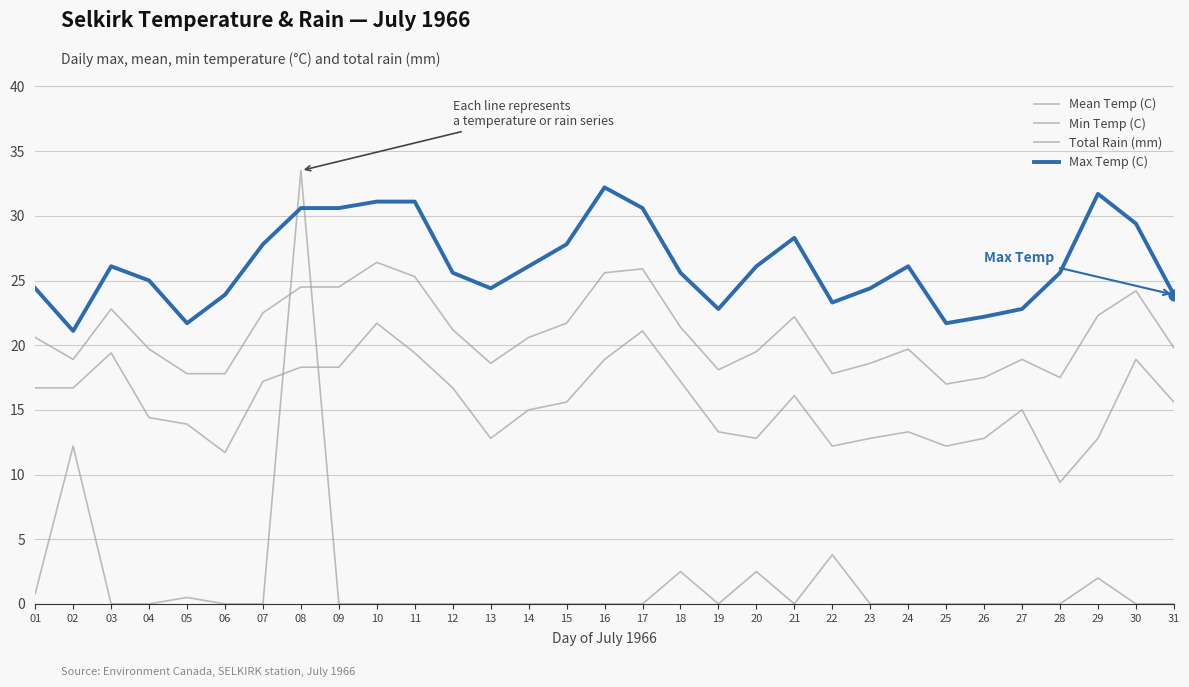

What is the total value across all series at 05?

53.9